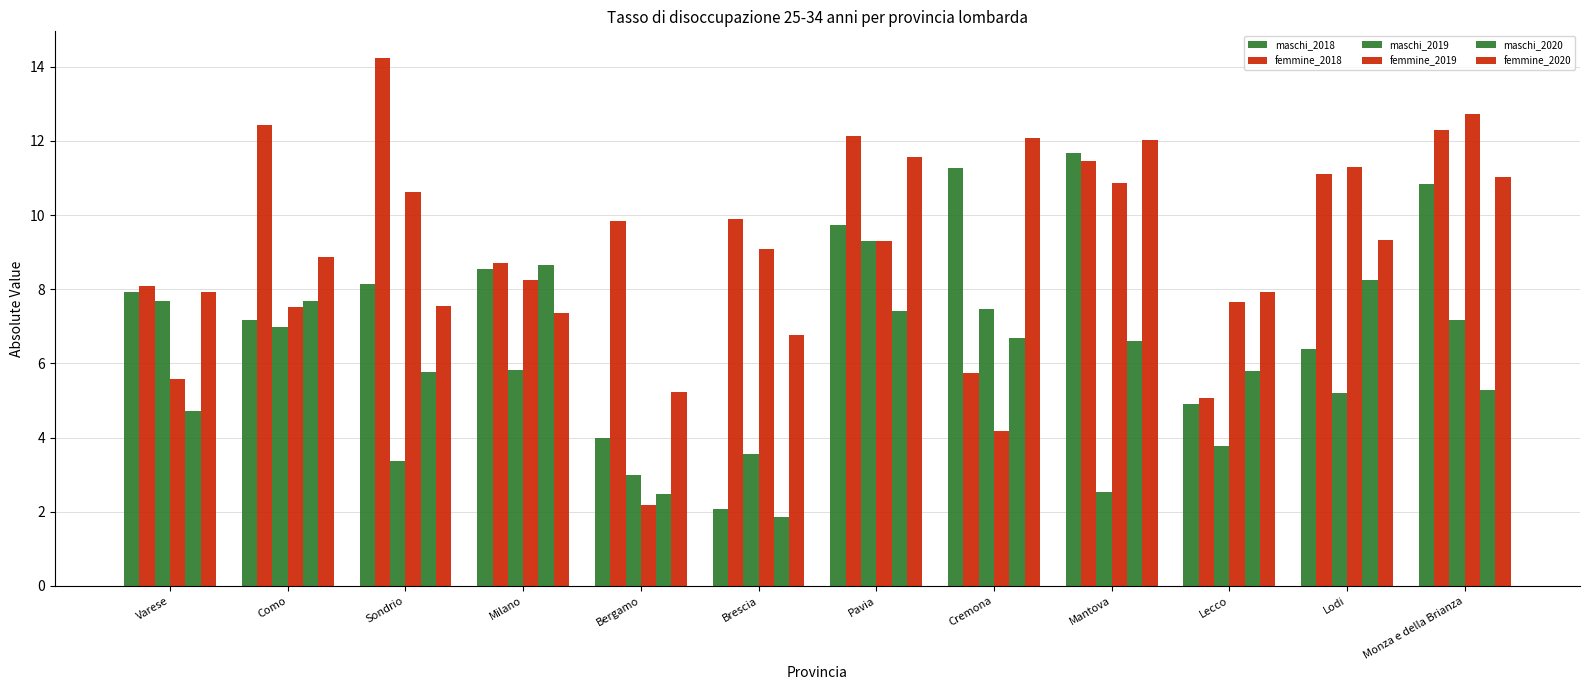

What is the value of the maschi_2019 bar at the 9th from the left?

2.5